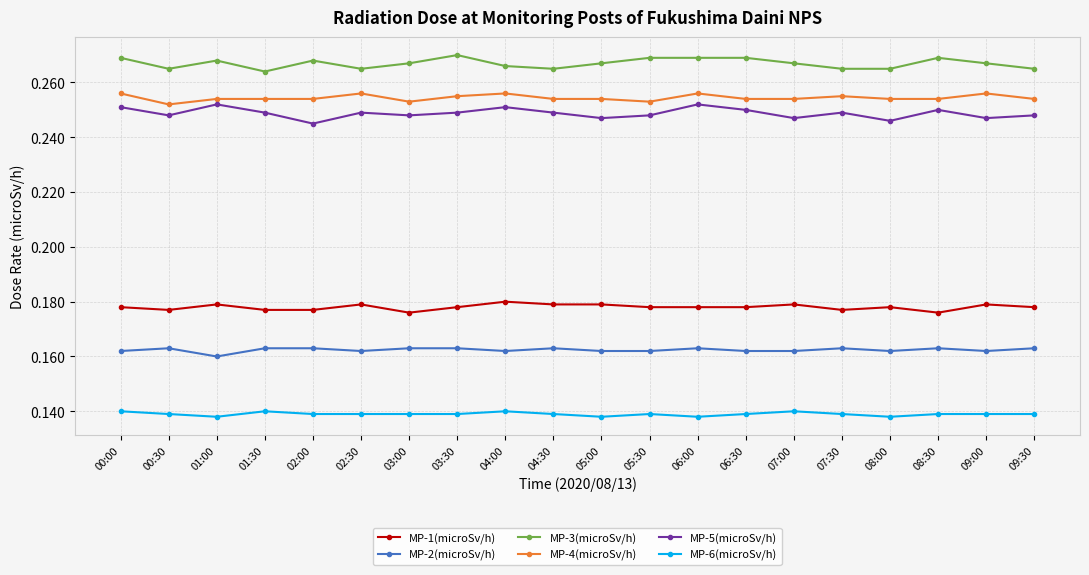

Which series has the largest total across all categories?

MP-3(microSv/h)